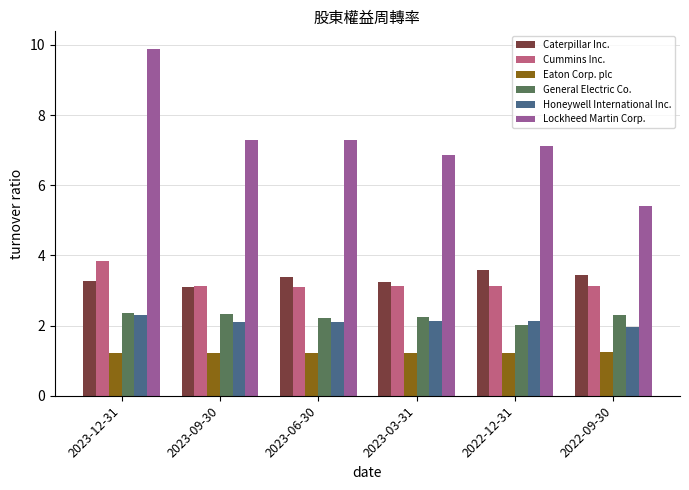

What is the minimum value for Cummins Inc.?

3.1